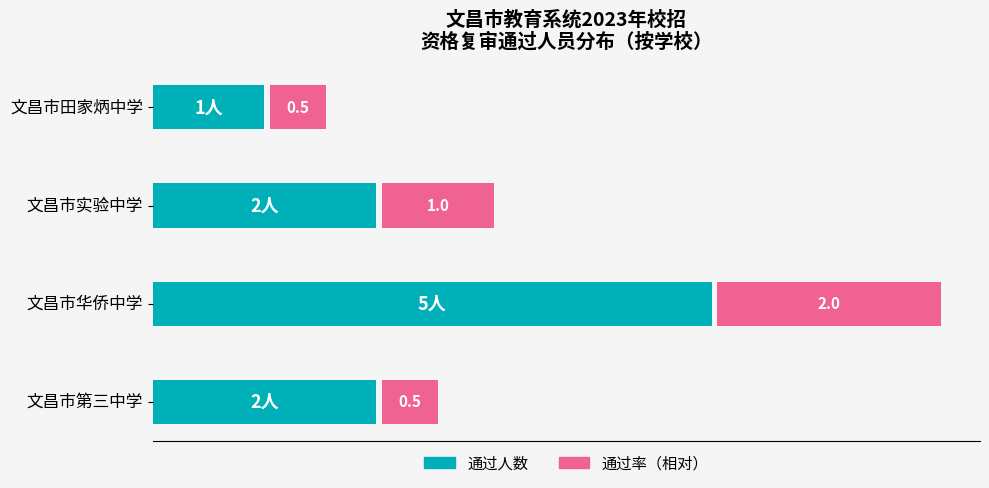

What is the sum of the 通过人数 values at 文昌市第三中学 and 文昌市华侨中学?

7.0